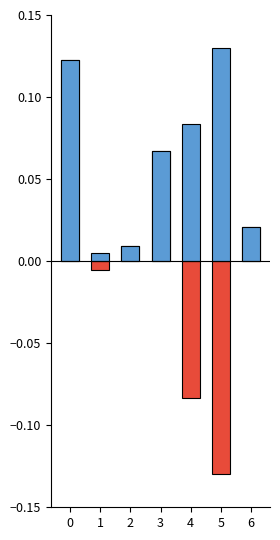

What is the difference between the Positive values at 2 and 4?

0.1